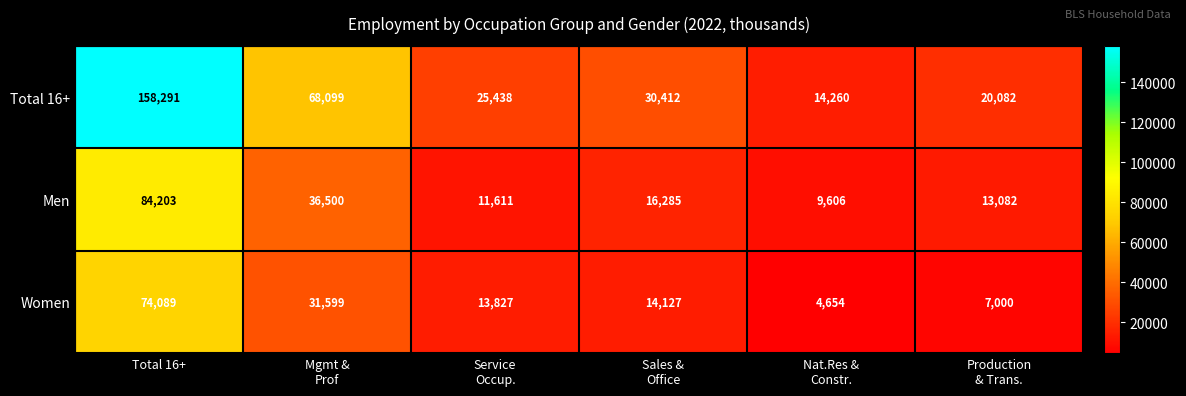

Reading left to right, what are all the values shown in this chart?

Total 16+: 158291	68099	25438	30412	14260	20082
Men: 84203	36500	11611	16285	9606	13082
Women: 74089	31599	13827	14127	4654	7000